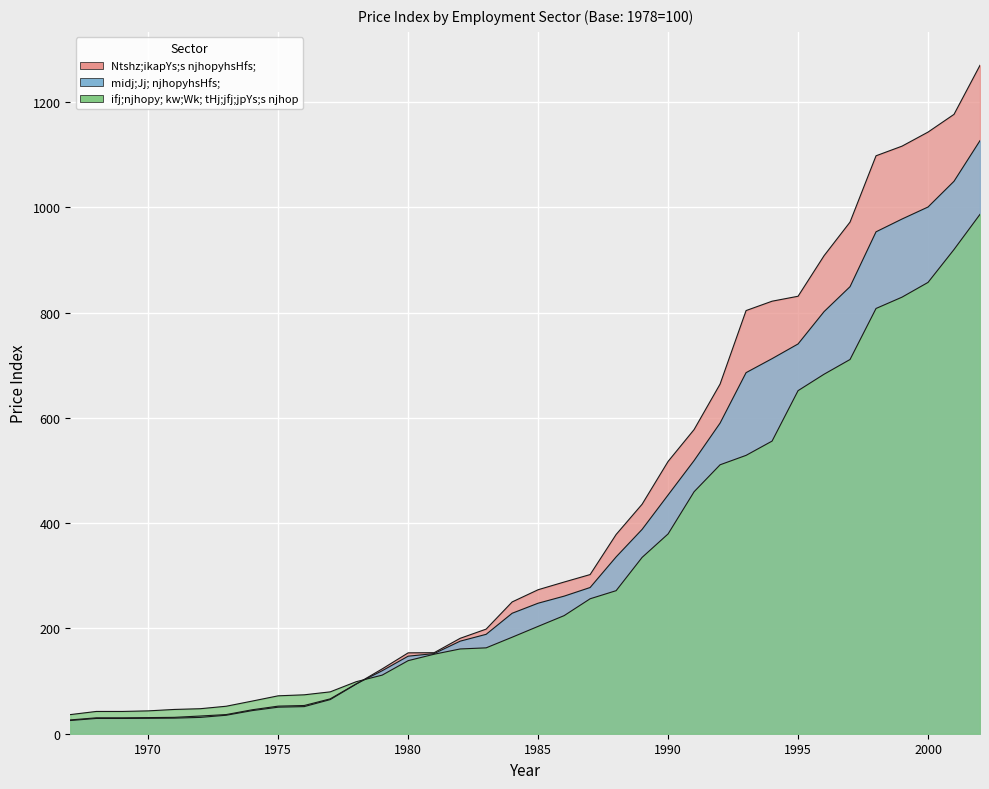

What is the maximum value for midj;Jj; njhopyhsHfs;?

1126.5